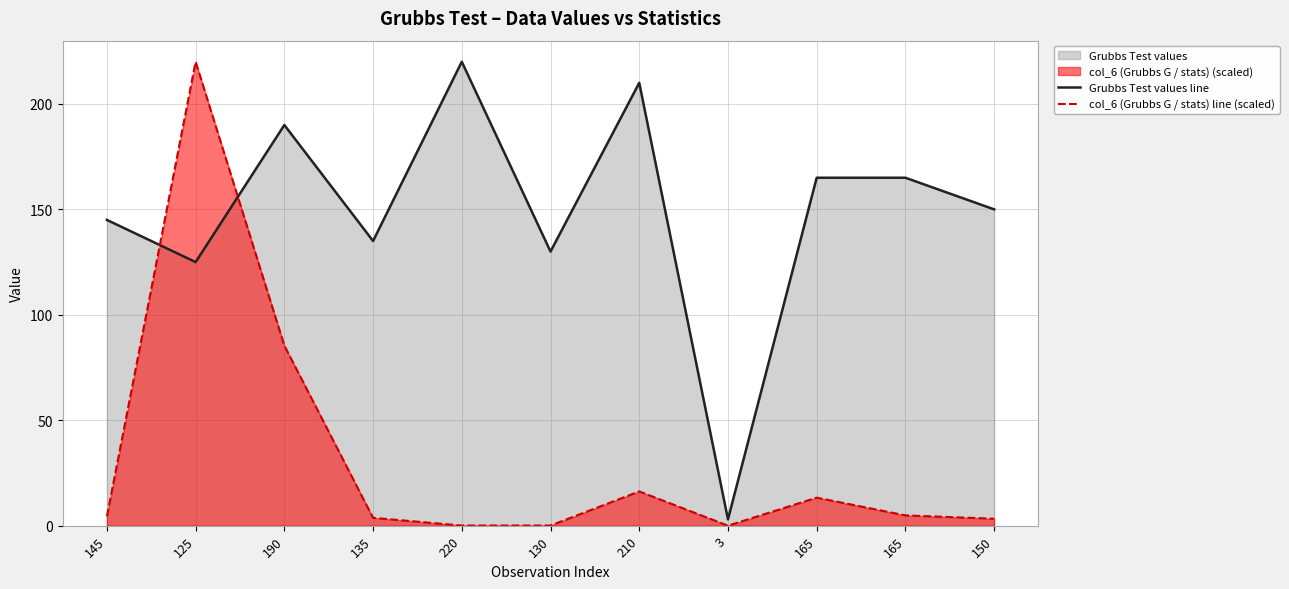

Which series has the largest total across all categories?

Grubbs Test values line